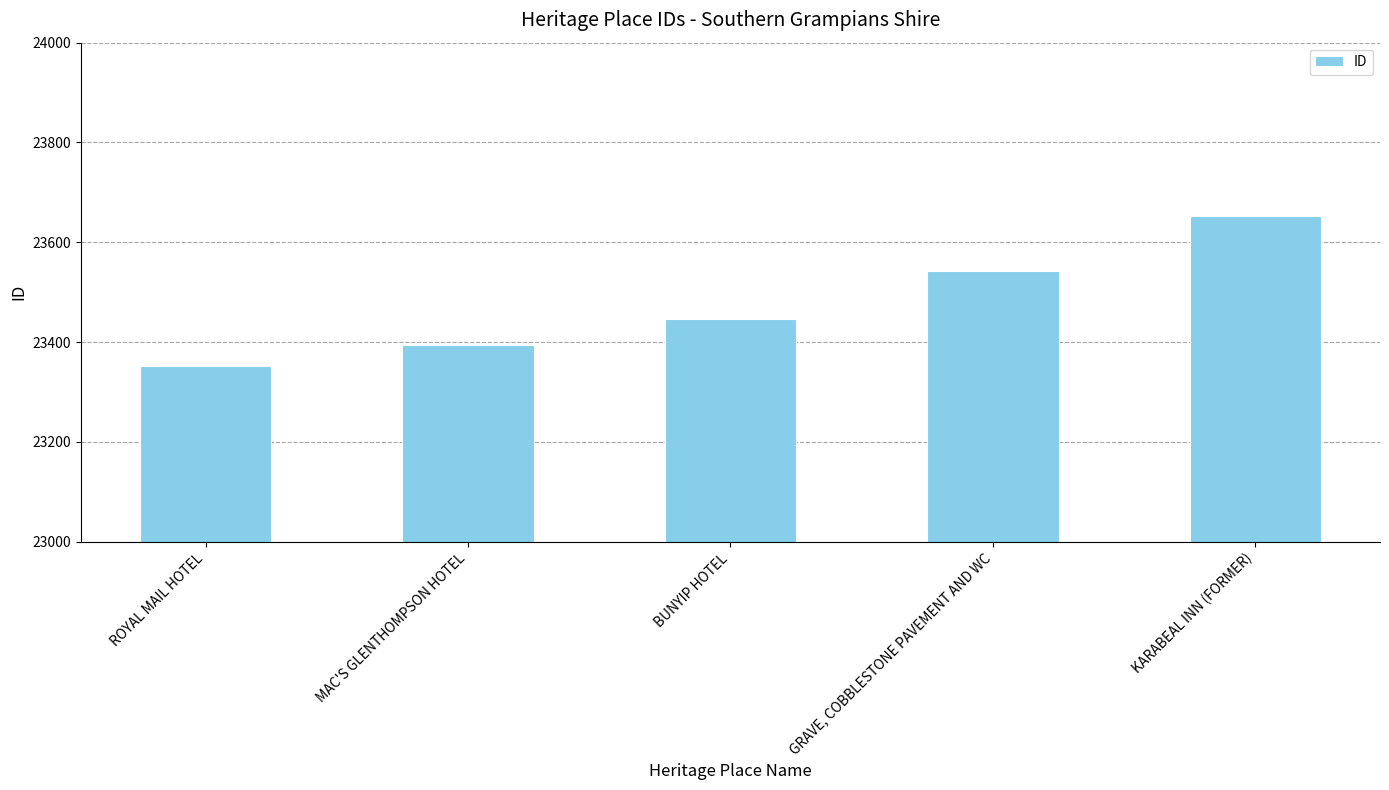

Count the values in the range 23394 to 23542.

3